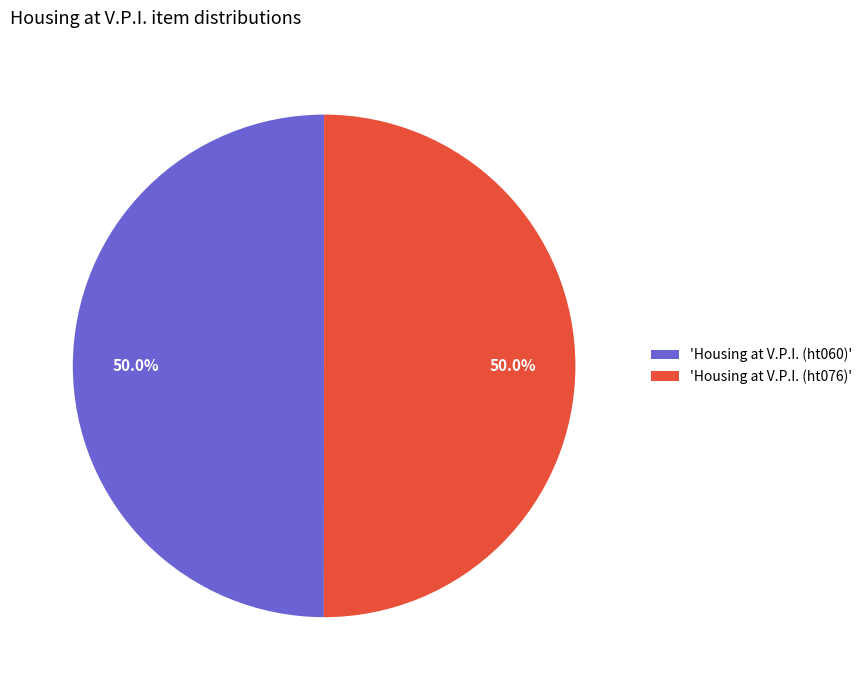

Combined, do 'Housing at V.P.I. (ht060)' and 'Housing at V.P.I. (ht076)' account for over 50%?

Yes